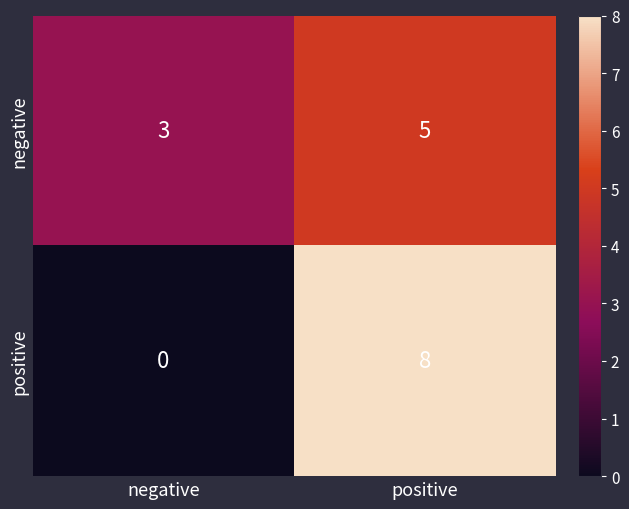

What value does the negative series have at positive?

5